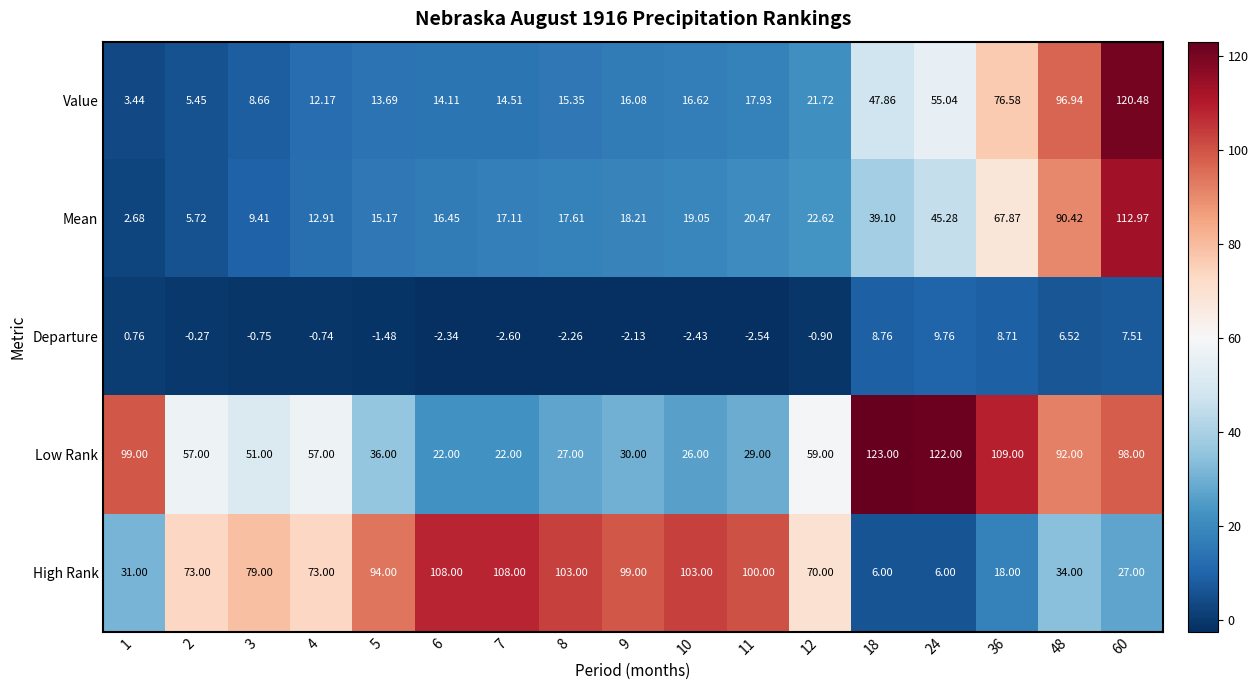

List the series in order of their peak value, highest first.

Low Rank, Value, Mean, High Rank, Departure